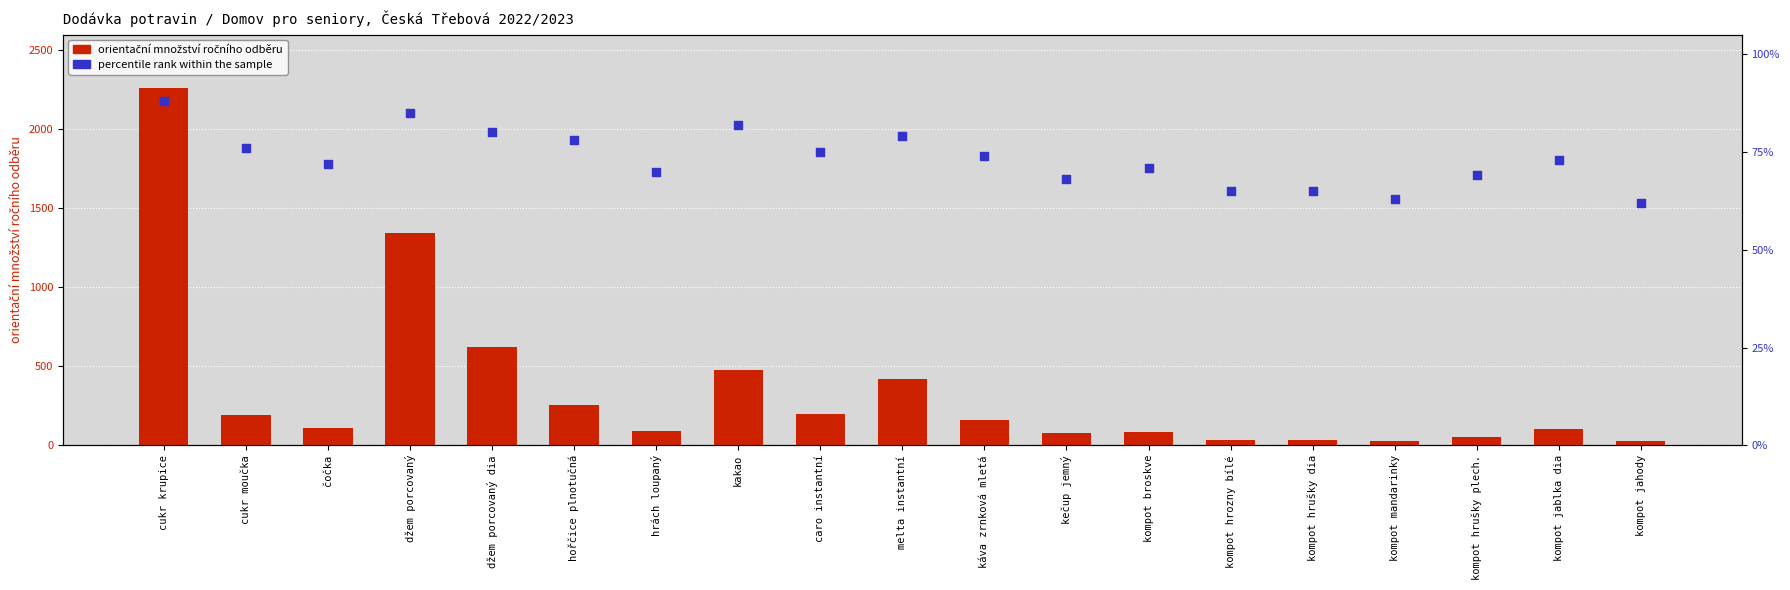

Which series contains the lowest Y value?

orientační množství ročního odběru